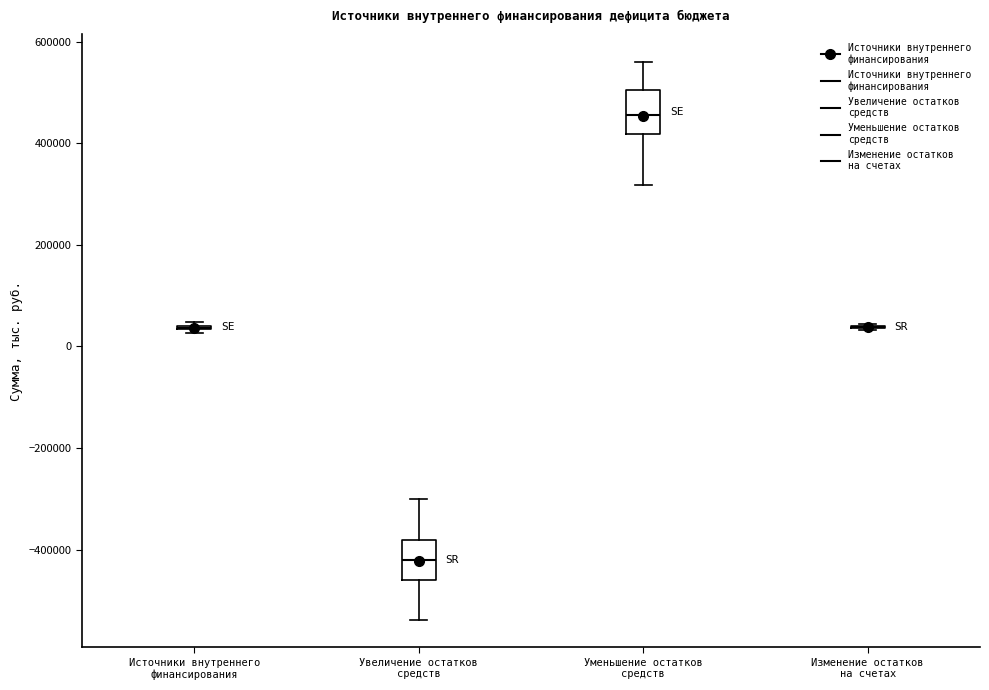

Reading left to right, transcribe this box plot: for each box, give where its median line is, the range the box spans, and where its two whiskers end, as read against the y-axis. The values are not printed on the chart, so give them approximately, as read against the axis.

Источники внутреннего финансирования: box collapsed to a line at 40000, whiskers 20000 to 40000
Увеличение остатков средств: median -420000, box -460000 to -380000, whiskers -540000 to -300000
Уменьшение остатков средств: median 460000, box 420000 to 500000, whiskers 320000 to 560000
Изменение остатков на счетах: box collapsed to a line at 40000, whiskers 40000 to 40000